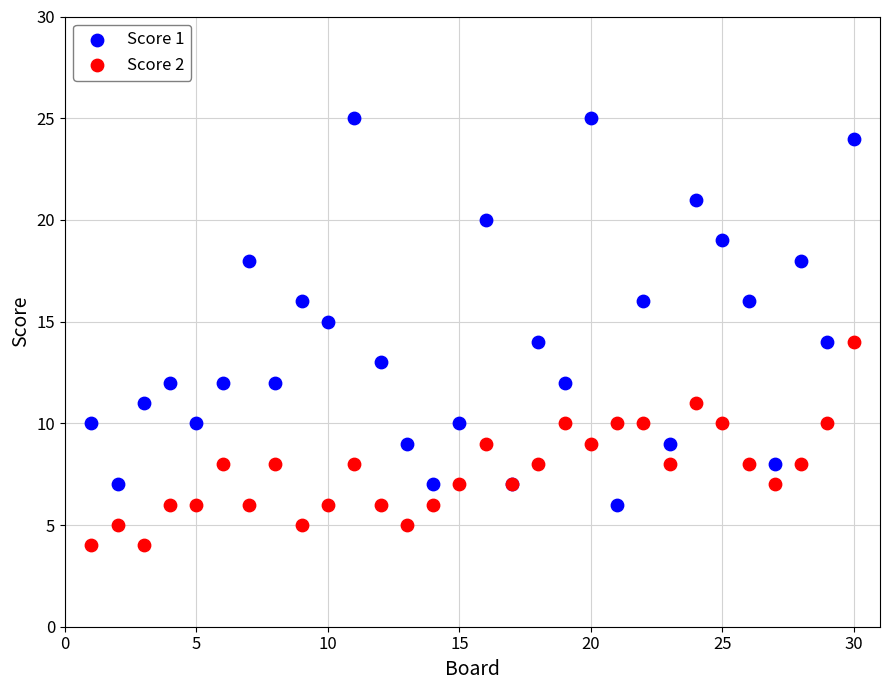

What is the X range (max minus min) for the scatter plot?

29